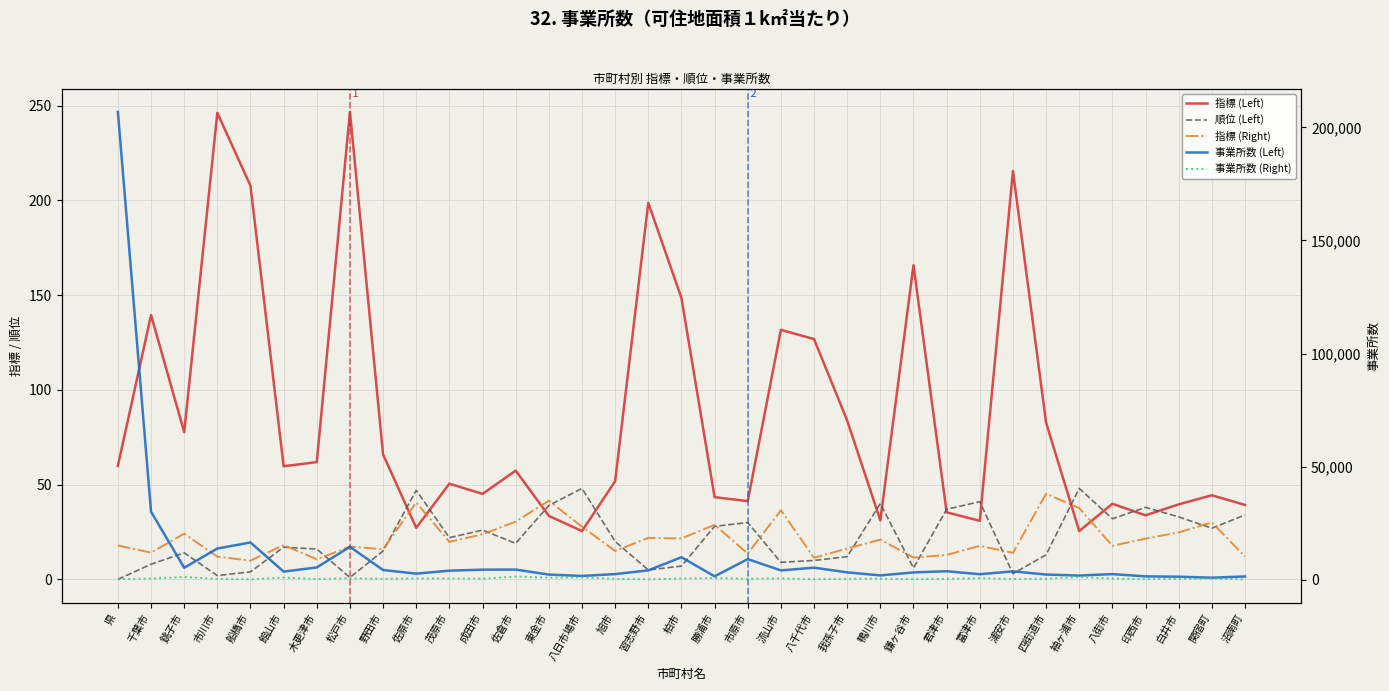

List the labels in order of 事業所数 (Left) value, largest first.

県, 千葉市, 船橋市, 松戸市, 市川市, 柏市, 市原市, 木更津市, 八千代市, 銚子市, 佐倉市, 成田市, 野田市, 習志野市, 流山市, 茂原市, 君津市, 浦安市, 館山市, 我孫子市, 鎌ヶ谷市, 佐原市, 旭市, 八街市, 富津市, 四街道市, 東金市, 鴨川市, 袖ヶ浦市, 八日市場市, 勝浦市, 印西市, 沼南町, 白井市, 関宿町